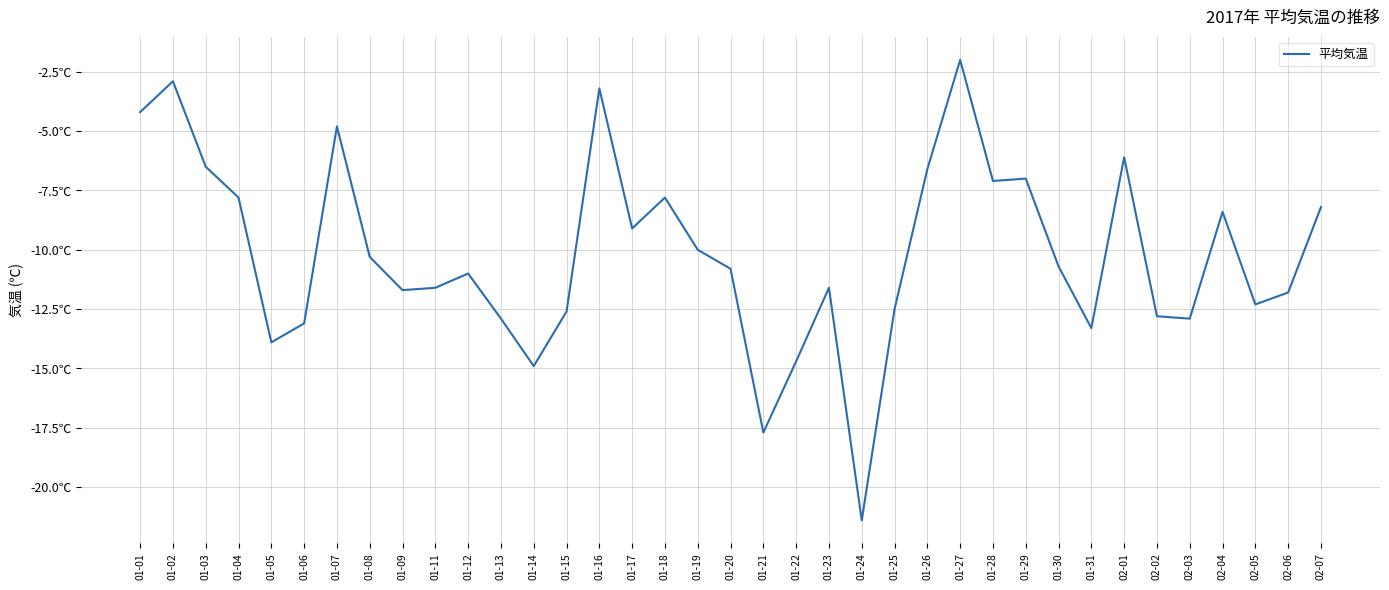

Does the chart have visible grid lines?

Yes